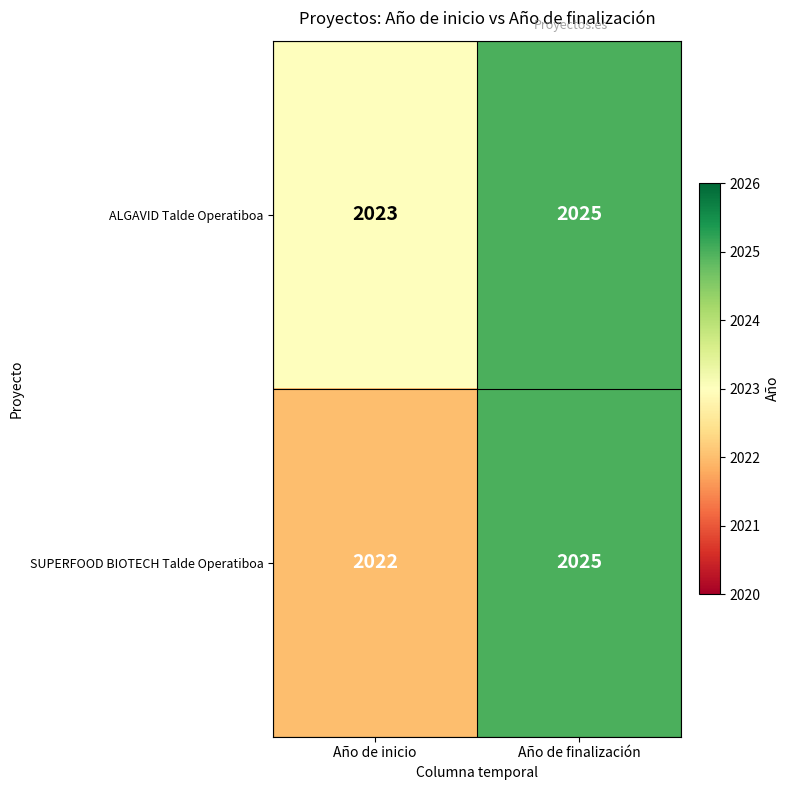

What is the approximate value of SUPERFOOD BIOTECH Talde Operatiboa at Año de finalización?

2025